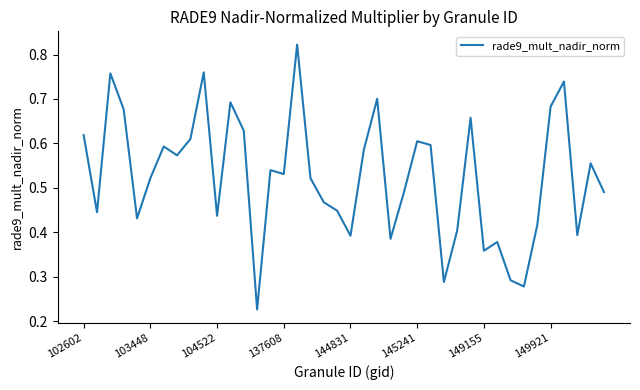

Reading right to left, extract all data points from this chart.

0.5	0.6	0.4	0.7	0.7	0.4	0.3	0.3	0.4	0.4	0.7	0.4	0.3	0.6	0.6	0.5	0.4	0.7	0.6	0.4	0.4	0.5	0.5	0.8	0.5	0.5	0.2	0.6	0.7	0.4	0.8	0.6	0.6	0.6	0.5	0.4	0.7	0.8	0.4	0.6